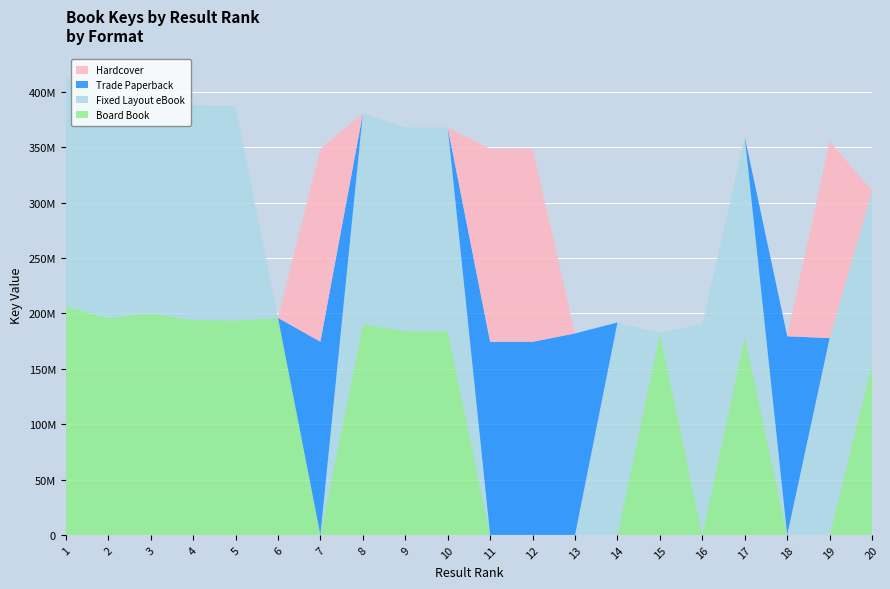

Reading left to right, what are all the values shown in this chart?

Board Book: 206611209	195865413	200120234	194060459	193616160	196051708	0	190281345	183999243	183992169	0	0	0	0	182438155	0	179635046	0	0	155381255
Fixed Layout eBook: 206611209	195865413	200120234	194060459	193616160	0	0	190281345	183999243	183992169	0	0	0	191824405	0	190743735	179635046	0	177742474	155381255
Trade Paperback: 0	0	0	0	0	0	174449251	0	0	0	174369096	174446417	181933720	0	0	0	0	179382862	0	0
Hardcover: 0	0	0	0	0	0	174449251	0	0	0	174369096	174446417	0	0	0	0	0	0	177742474	0